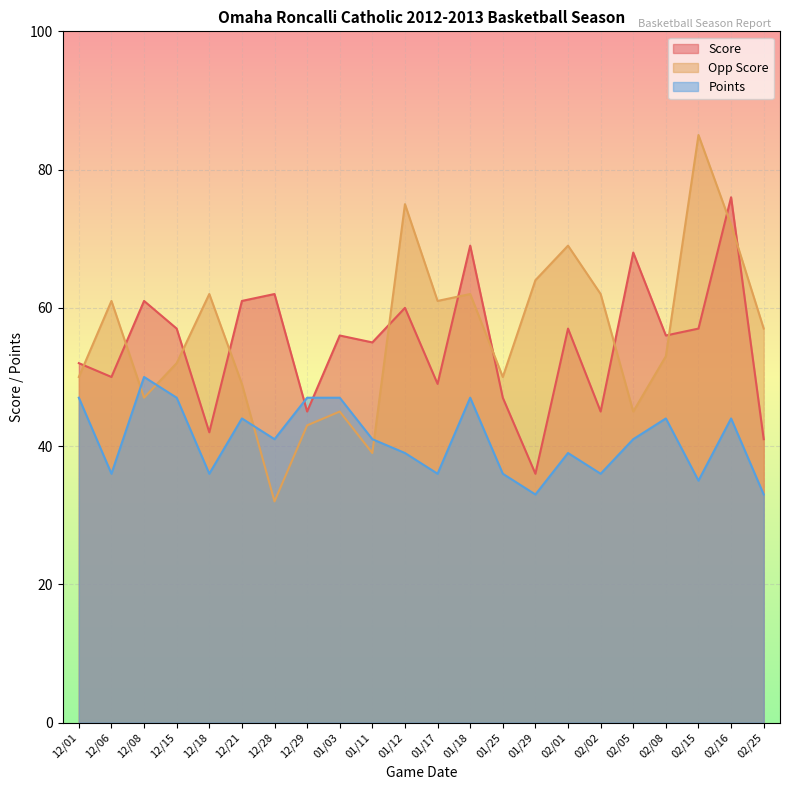

How many interior local valleys does the Opp Score series have?

6